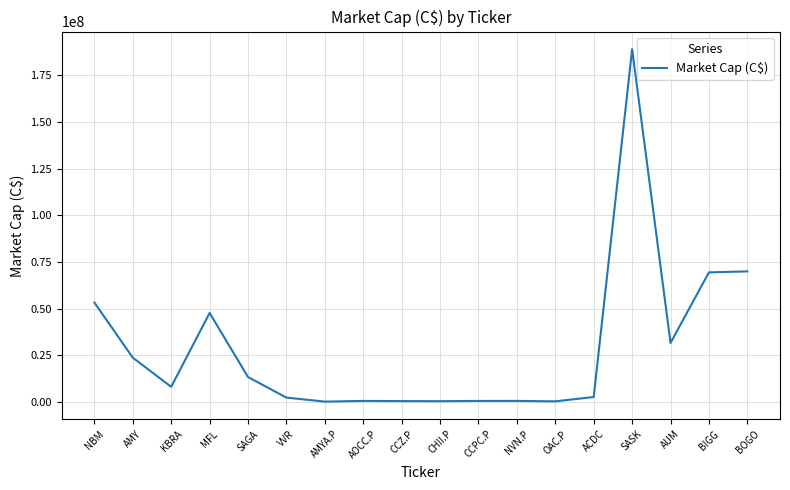

What is the greatest value displayed?

188968650.3